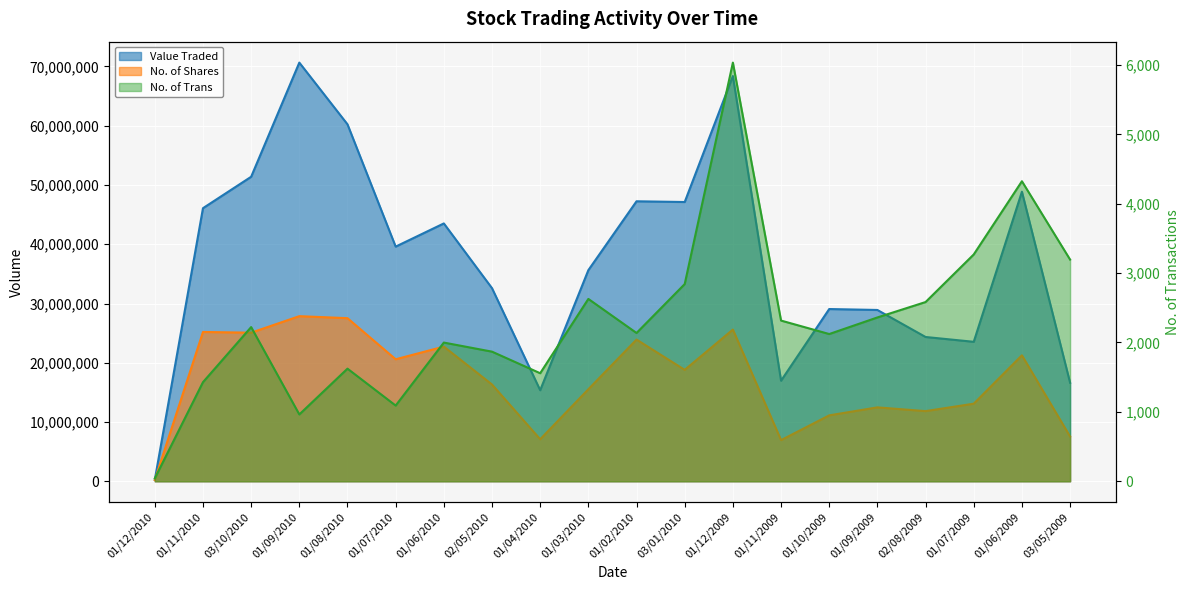

What is the spread (max minus min) of values at 01/03/2010?

35626625